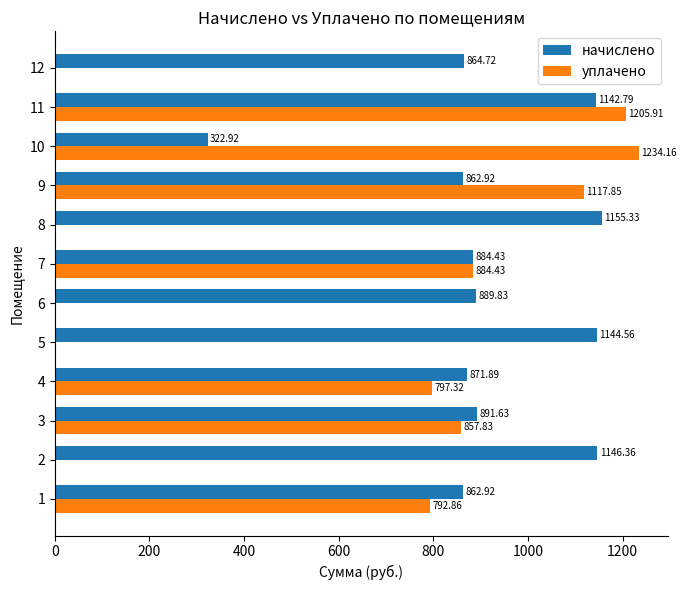

What is the sum of the уплачено values at 6 and 11?

1205.9